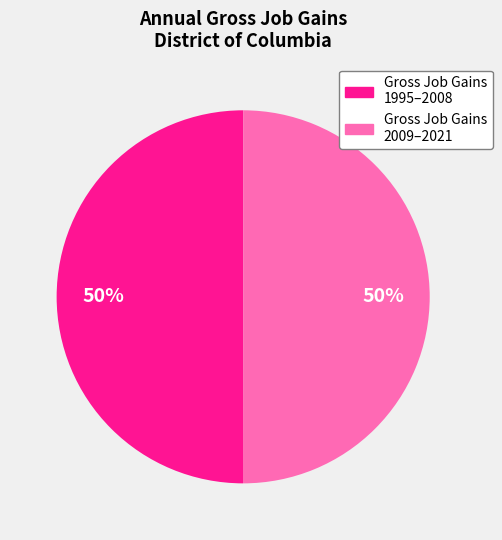

Approximately how many times larger is the value at Gross Job Gains 2009–2021 compared to Gross Job Gains 1995–2008?

1.0